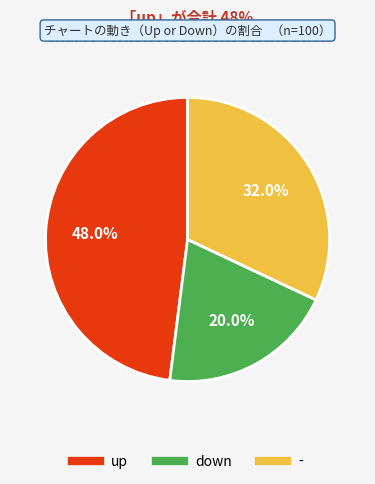

Is there any slice that represents more than half of the pie?

No